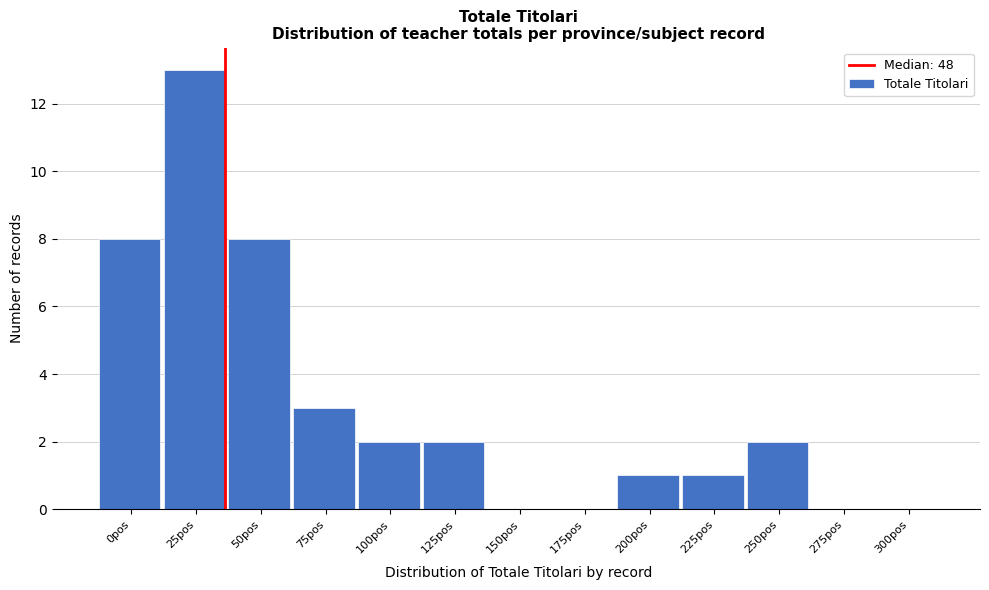

Reading left to right, extract all data points from this chart.

0pos=8	25pos=13	50pos=8	75pos=3	100pos=2	125pos=2	150pos=0	175pos=0	200pos=1	225pos=1	250pos=2	275pos=0	300pos=0